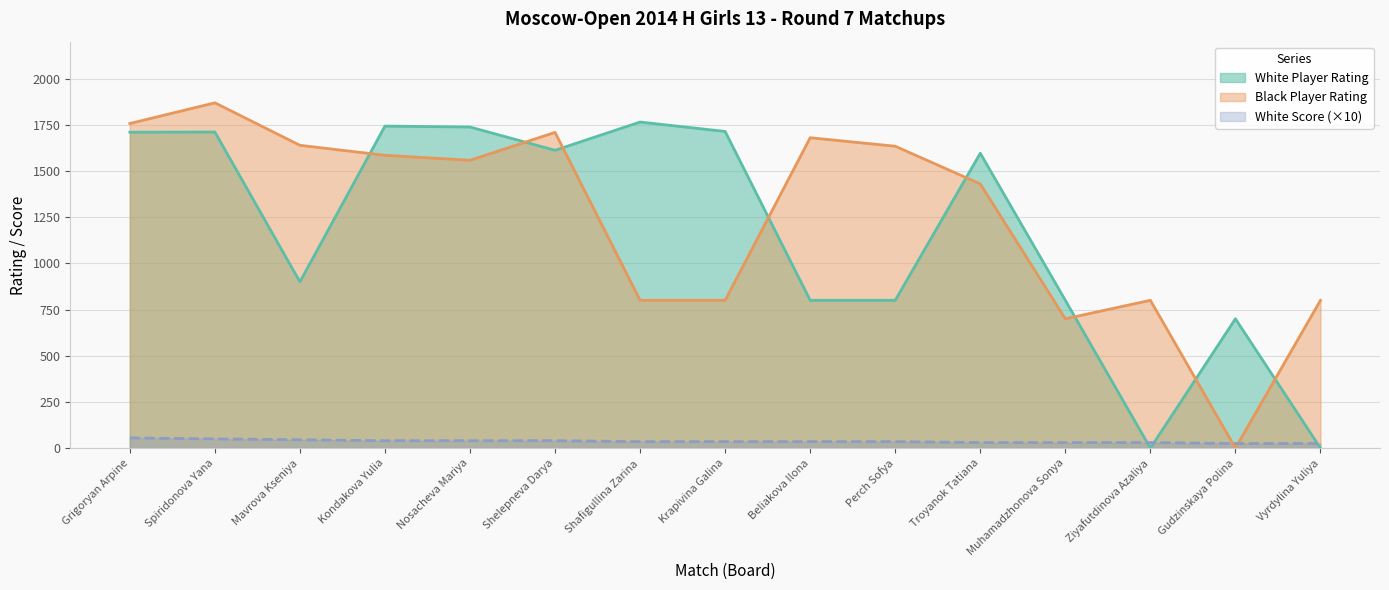

Does the chart have visible grid lines?

Yes